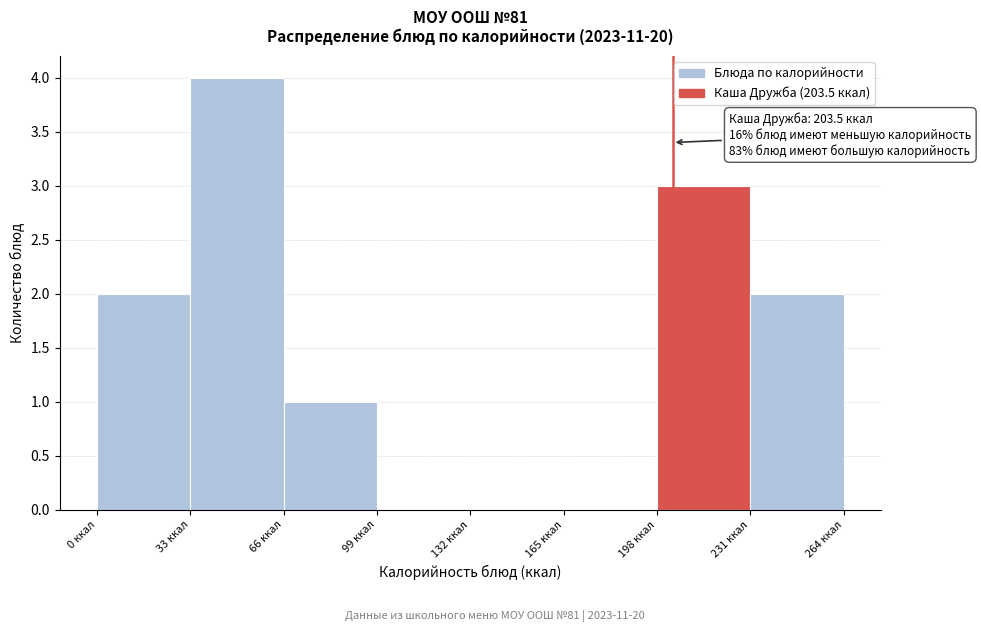

Over which range of the x-axis is the bar tallest?

33 to 66